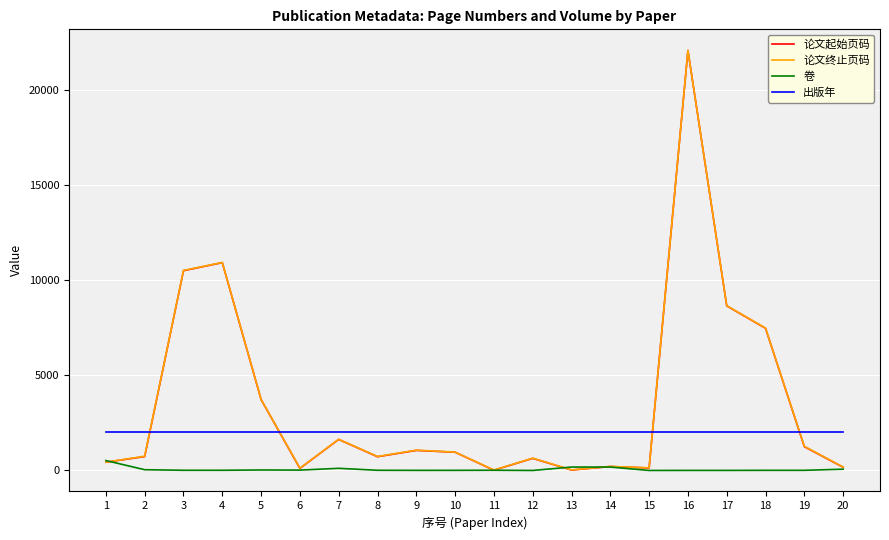

How many values in the 论文终止页码 series are below 963?

10